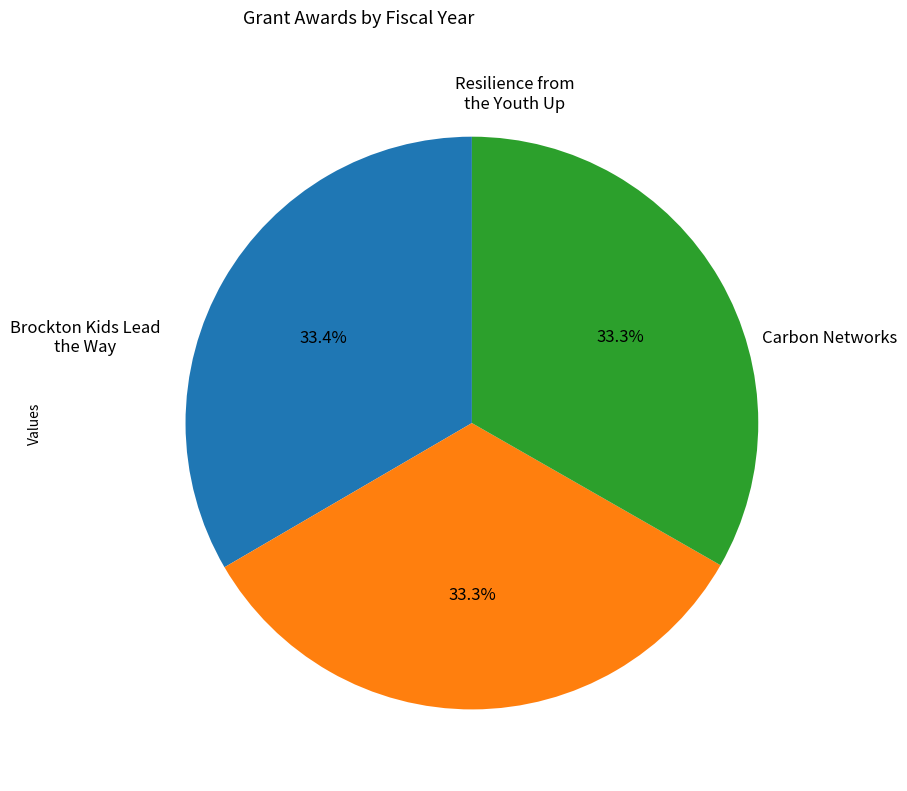

Rank the categories by value from highest to lowest.

Brockton Kids Lead the Way, Resilience from the Youth Up, Carbon Networks